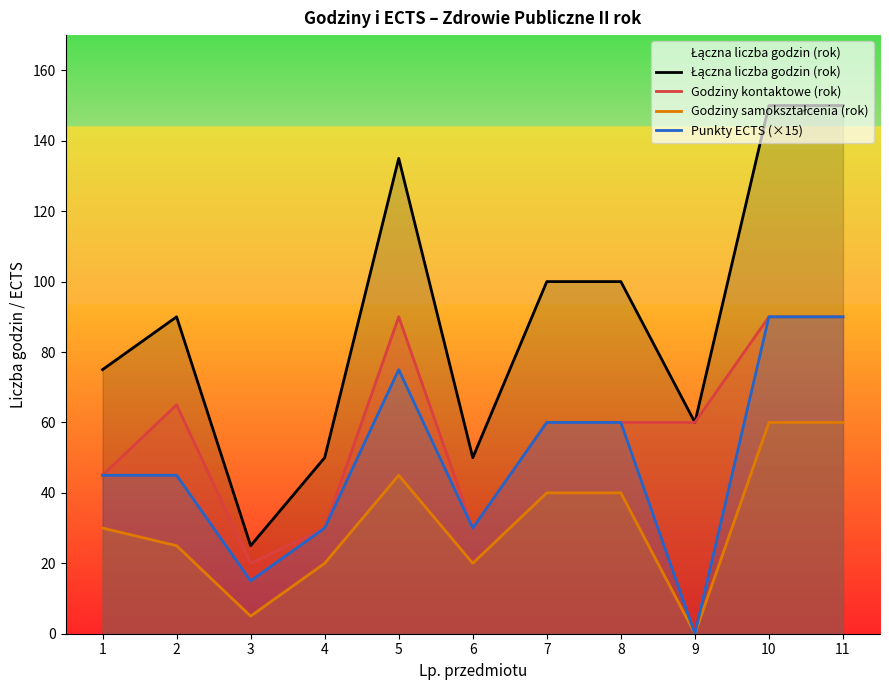

Reading right to left, extract all data points from this chart.

Łączna liczba godzin (rok): 150	150	60	100	100	50	135	50	25	90	75
Godziny kontaktowe (rok): 90	90	60	60	60	30	90	30	20	65	45
Godziny samokształcenia (rok): 60	60	0	40	40	20	45	20	5	25	30
Punkty ECTS (×15): 90	90	0	60	60	30	75	30	15	45	45